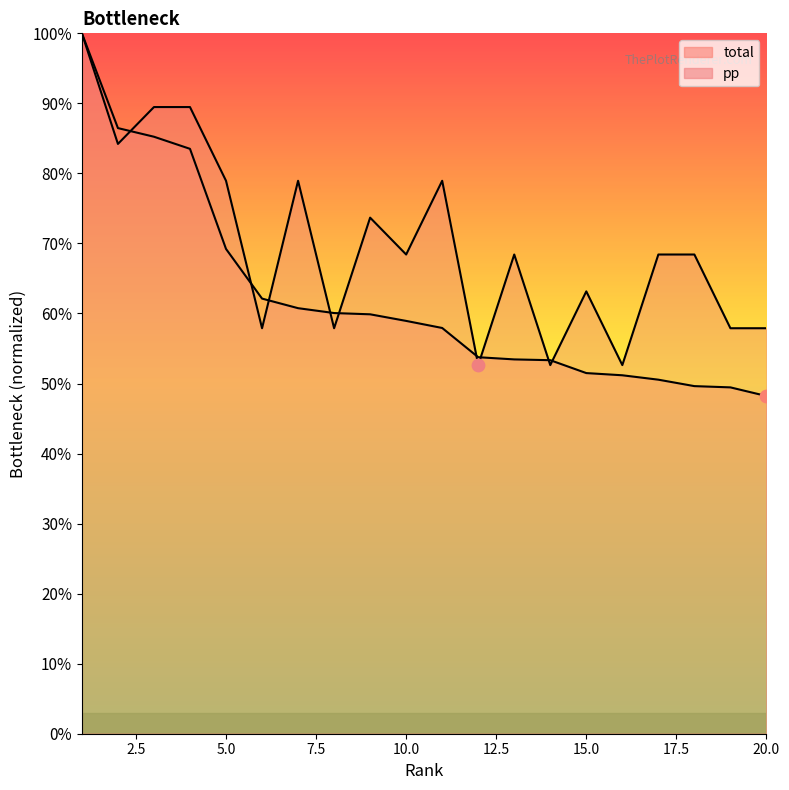

Is the value of pp at 11 greater than the value of total at 8?

Yes